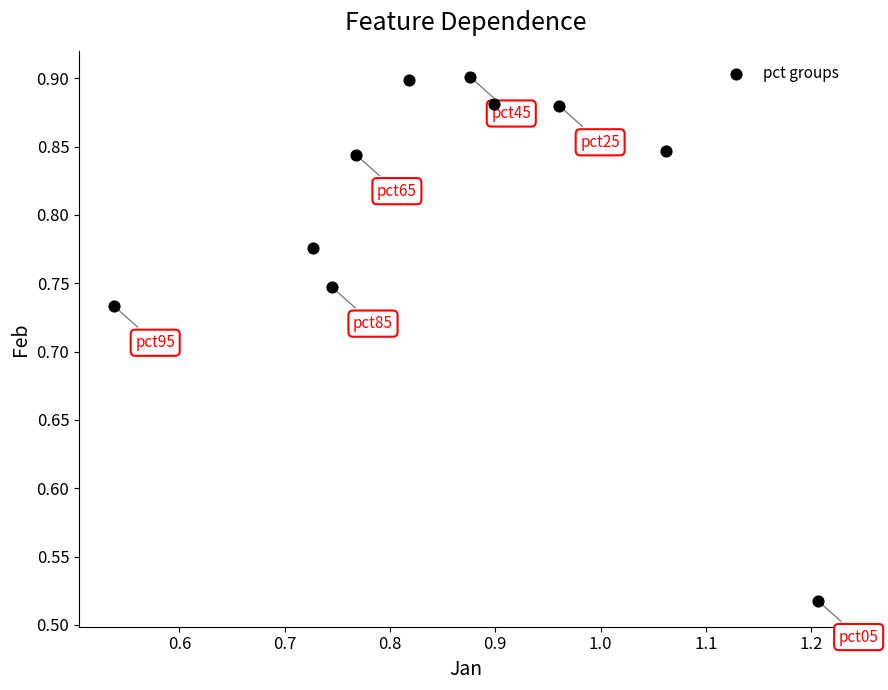

What is the range of Y values (max minus min)?

0.4